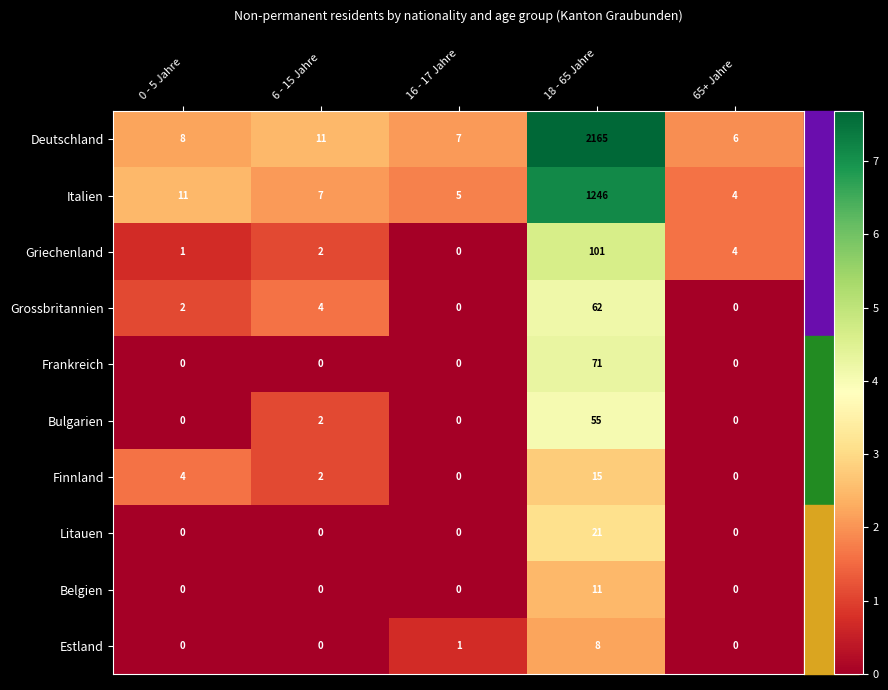

Is it true that Belgien equals 4 at 65+ Jahre?

False